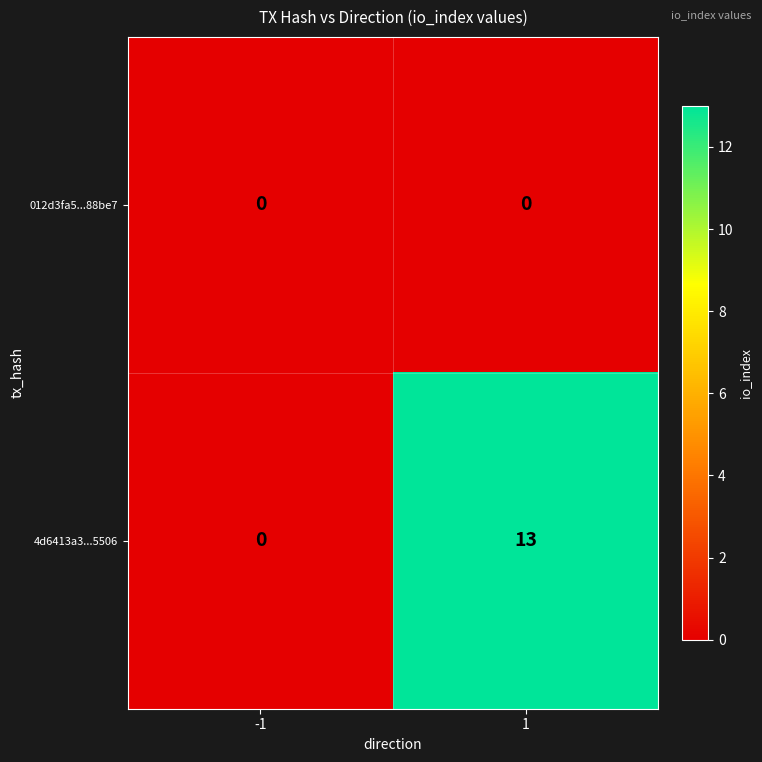

Reading left to right, list all the values displayed in this chart.

012d3fa5...88be7: 0	0
4d6413a3...5506: 0	13